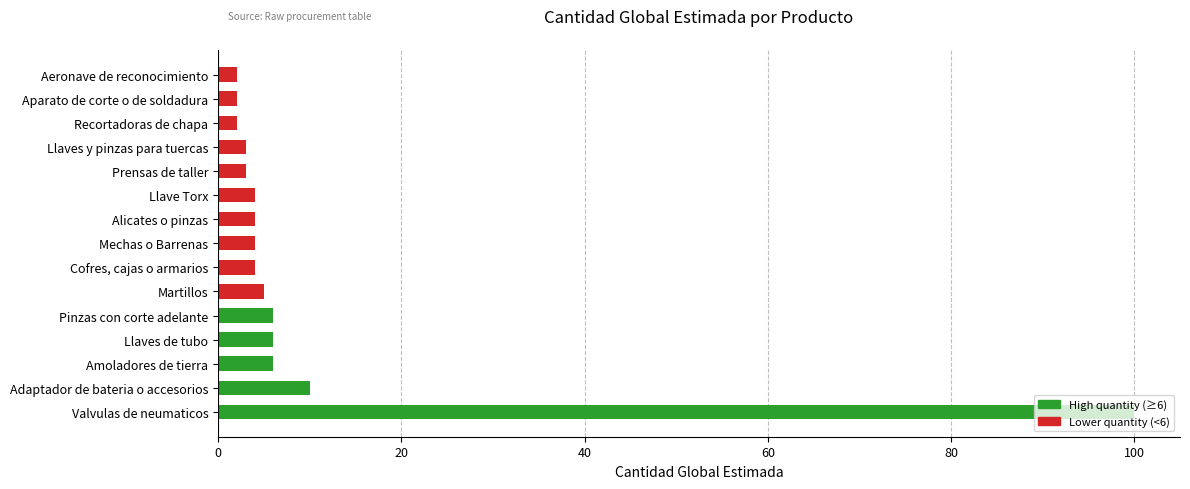

True or false: the data shows 6 at Pinzas con corte adelante.

True